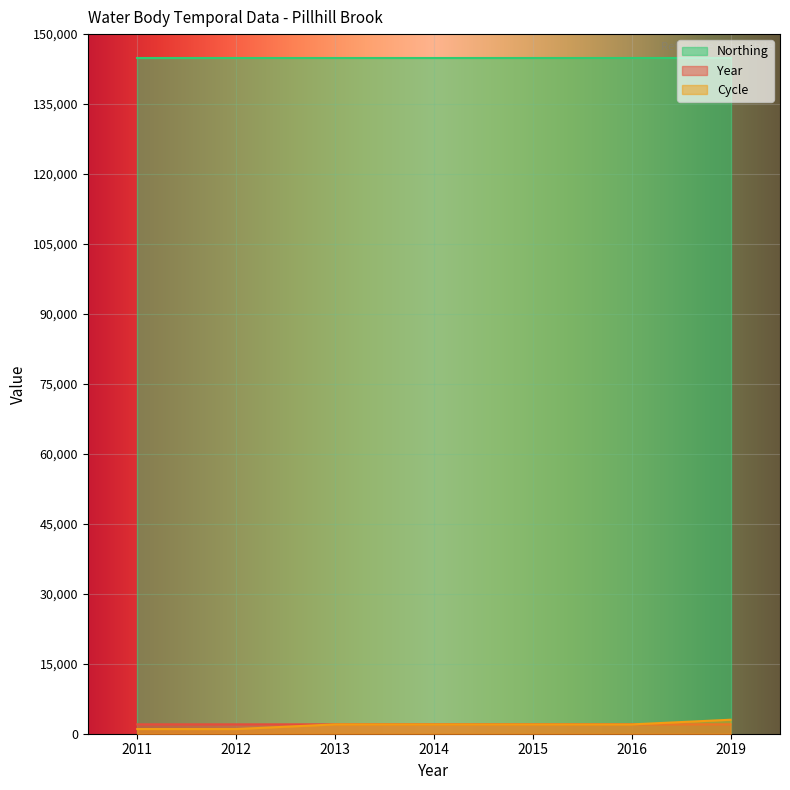

Rank the categories by Year value from lowest to highest.

2011, 2012, 2013, 2014, 2015, 2016, 2019